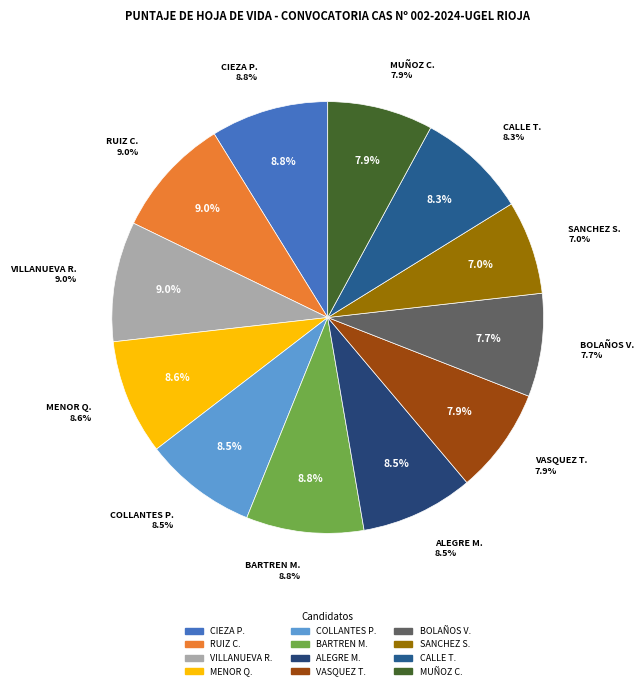

To the nearest percent, what is the combined percentage of RUIZ CARRANZA GLORIA ESTELITA and MUÑOZ CORAL GENESIS LISETTE?

17%